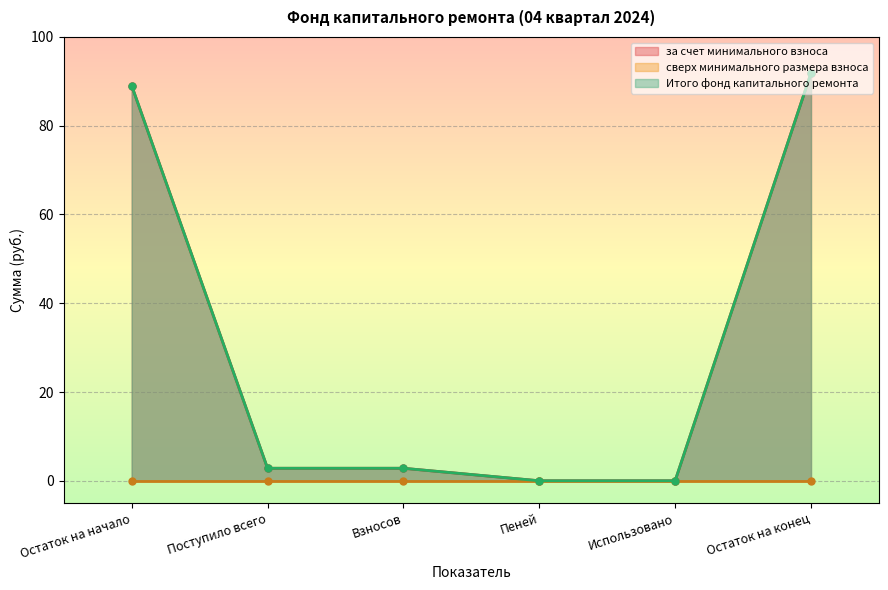

Rank the categories by Итого фонд капитального ремонта value from highest to lowest.

Остаток на конец, Остаток на начало, Поступило всего, Взносов, Пеней, Использовано